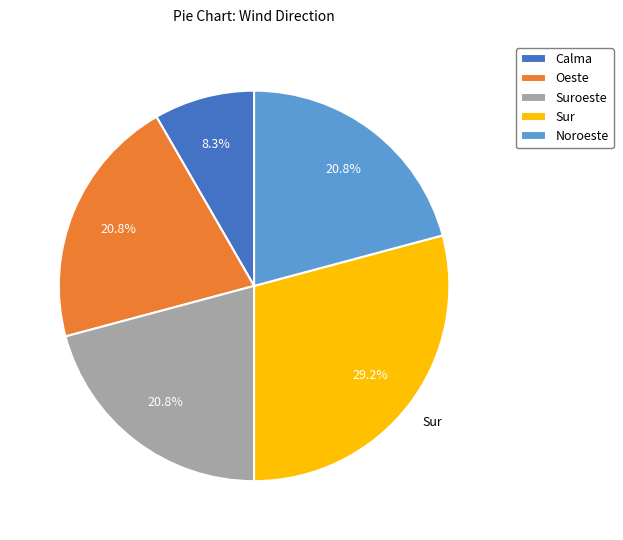

Is Suroeste the majority of the pie?

No